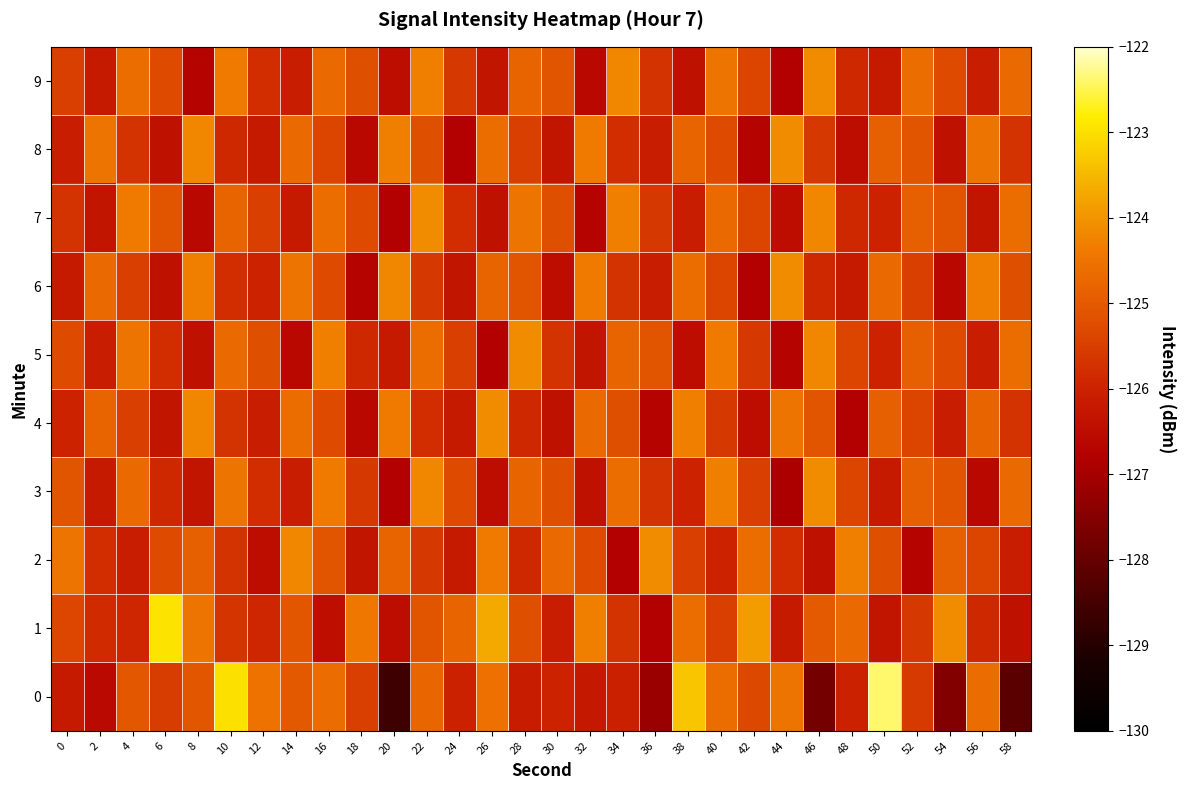

What is the total value across all series at 22?

-1249.3